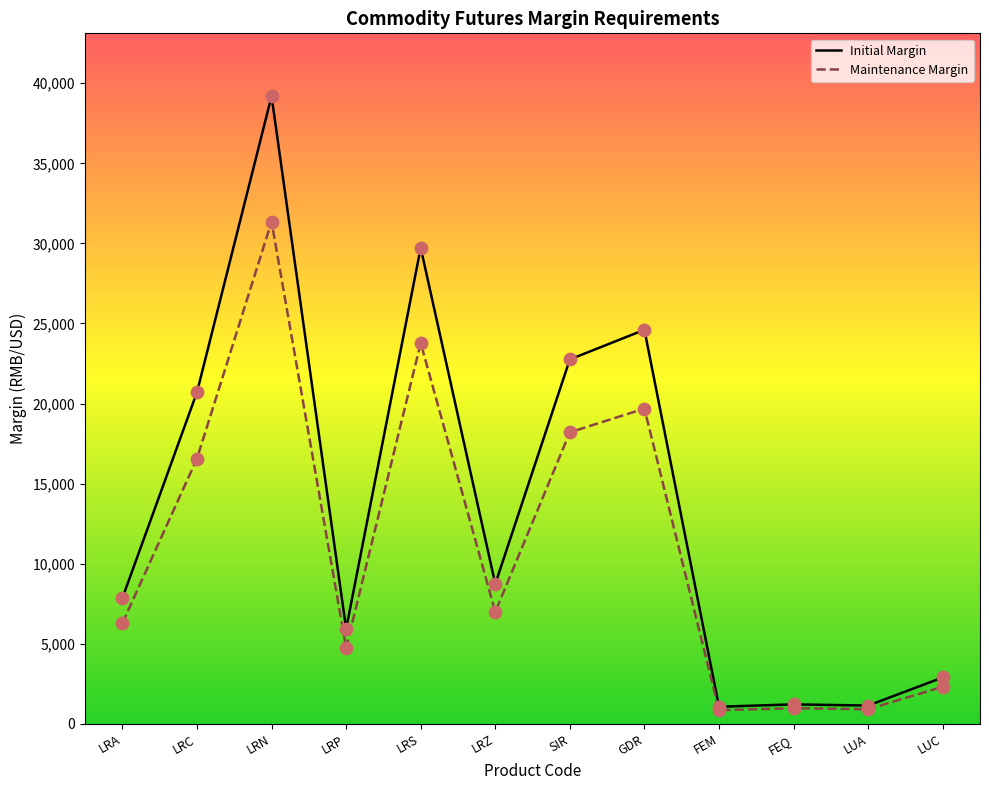

Which series reaches the maximum Y coordinate?

Initial Margin